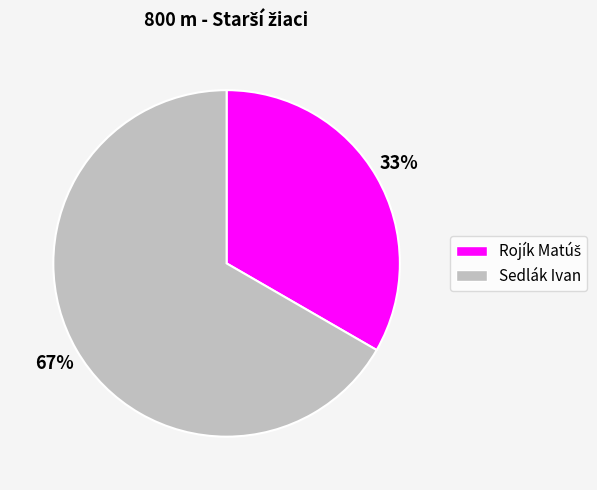

Which slice is the largest?

Sedlák Ivan